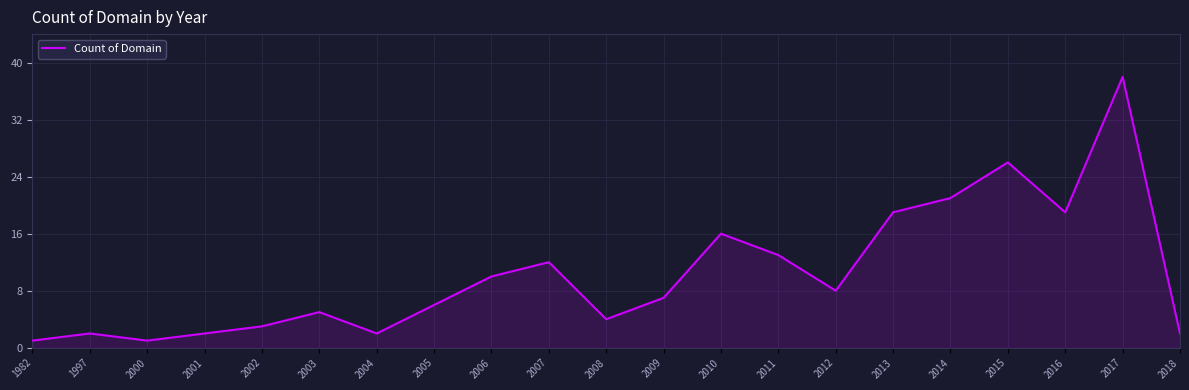

Reading left to right, list all the values displayed in this chart.

1982=1	1997=2	2000=1	2001=2	2002=3	2003=5	2004=2	2005=6	2006=10	2007=12	2008=4	2009=7	2010=16	2011=13	2012=8	2013=19	2014=21	2015=26	2016=19	2017=38	2018=2